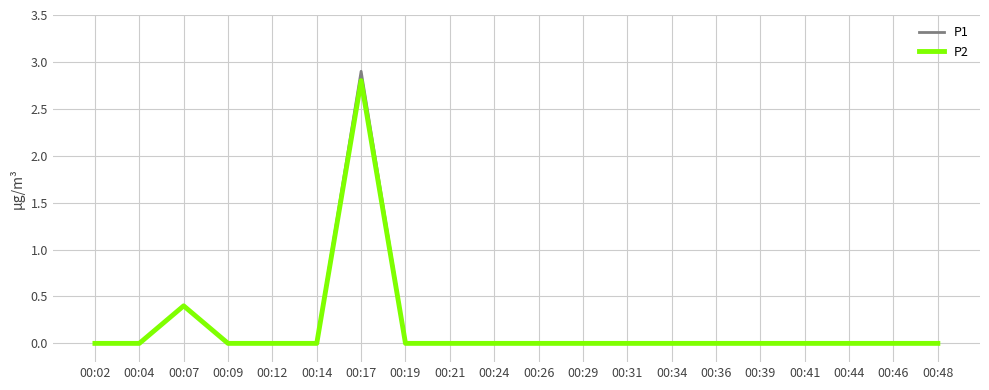

True or false: P1 has more than 1 interior local peaks.

True